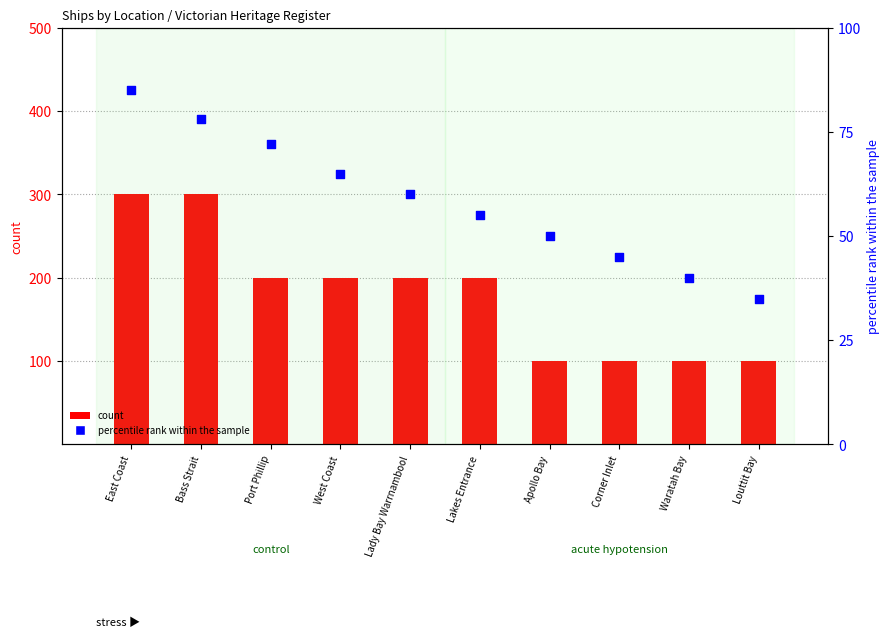

Which series contains the highest Y value?

count